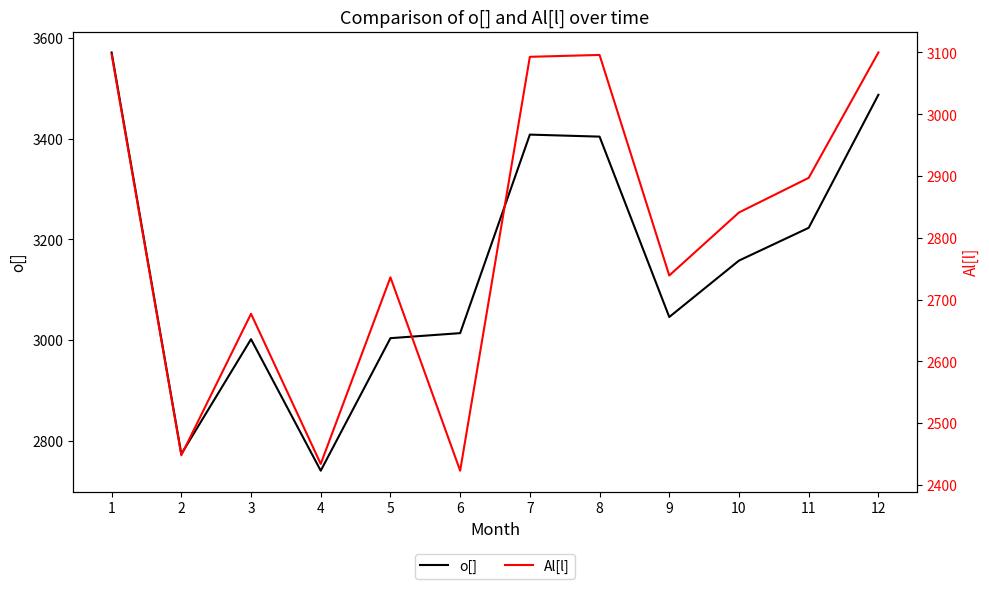

Reading left to right, what are all the values shown in this chart?

o[]: 3571	2774	3002	2741	3004	3014	3408	3404	3046	3158	3223	3487
Al[l]: 3097	2448	2677	2434	2736	2423	3093	3096	2739	2841	2897	3100